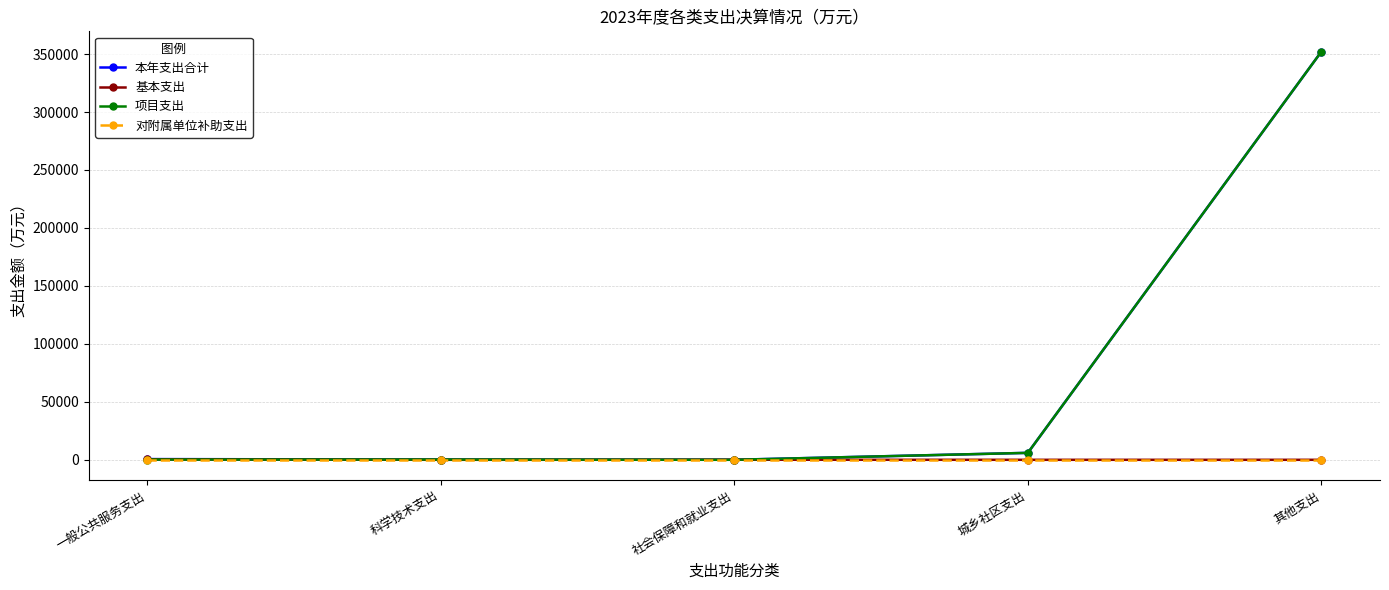

What is the sum of the 项目支出 values at 城乡社区支出 and 一般公共服务支出?

6217.7